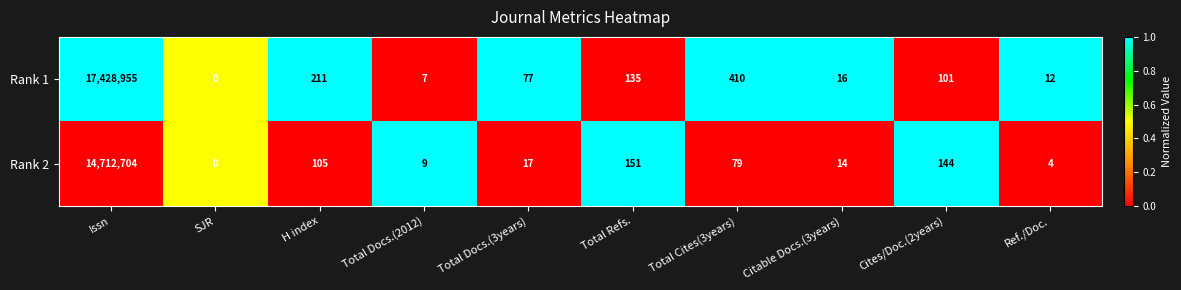

How many categories are shown in the chart?

10